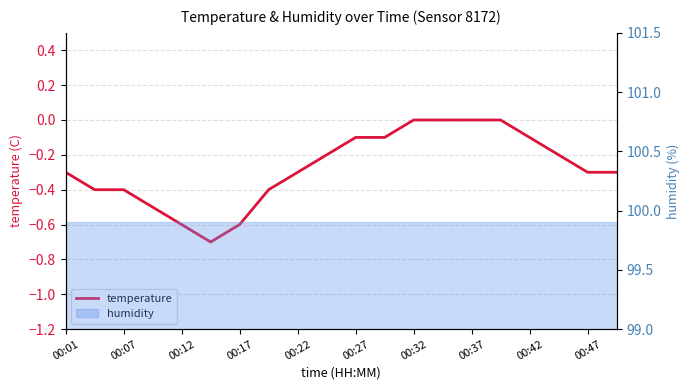

How many lines are shown in the chart?

1